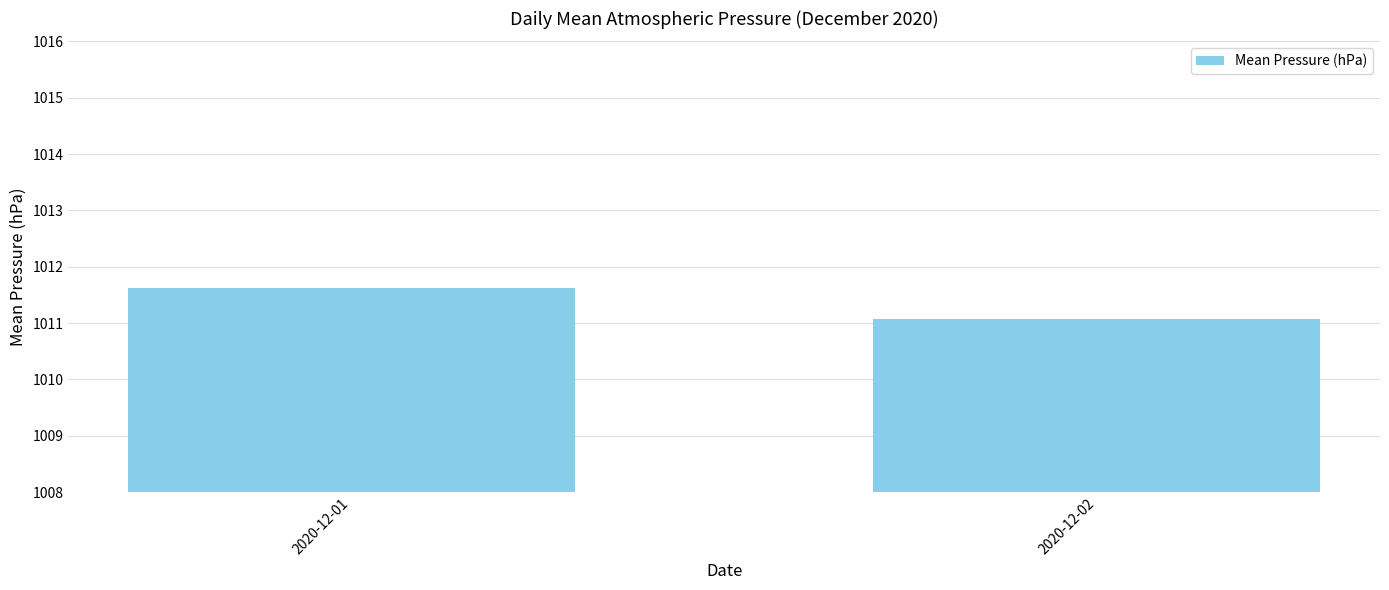

Count the number of data series in this chart.

1